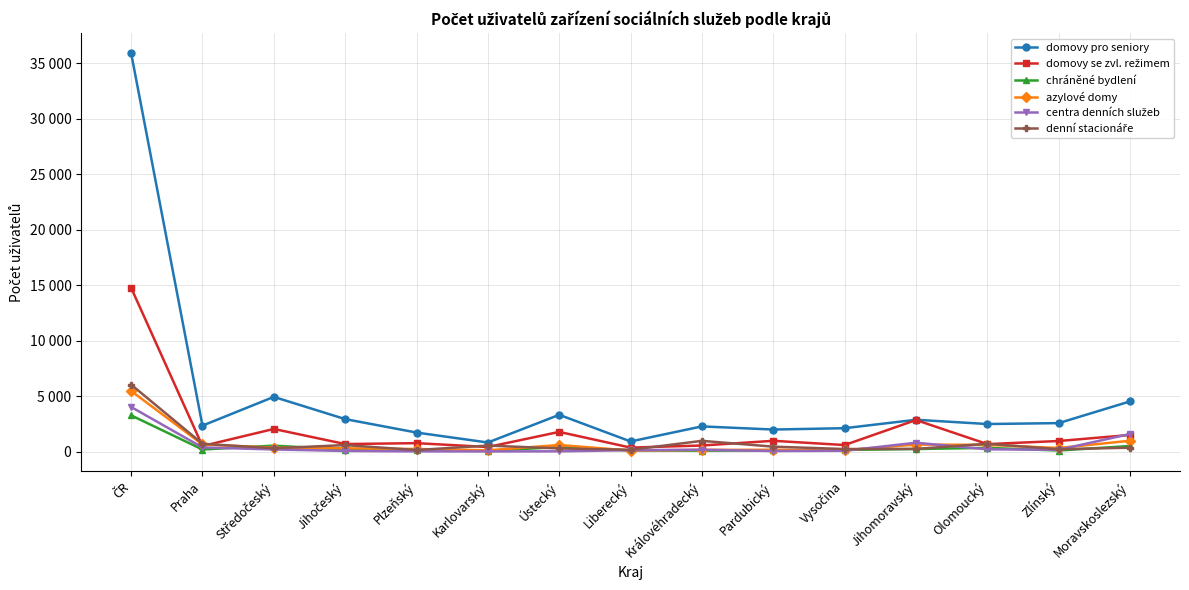

What value does the denní stacionáře series have at Ústecký, to the nearest 10?

290